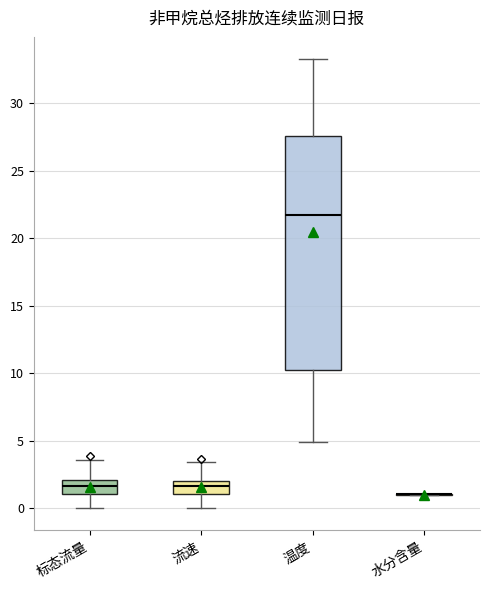

Reading left to right, transcribe this box plot: for each box, give where its median line is, the range the box spans, and where its two whiskers end, as read against the y-axis. The values are not printed on the chart, so give them approximately, as read against the axis.

标态流量: median 1.5, box 1.0 to 2.0, whiskers 0.0 to 3.5
流速: median 1.5, box 1.0 to 2.0, whiskers 0.0 to 3.5
温度: median 21.5, box 10.0 to 27.5, whiskers 5.0 to 33.5
水分含量: box collapsed to a line at 1.0, whiskers 1.0 to 1.0